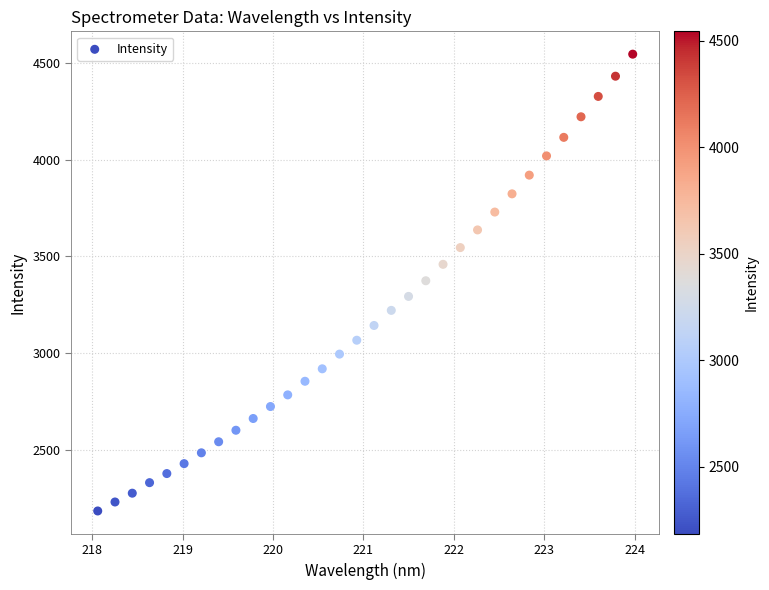

What is the range of X values (max minus min)?

5.9